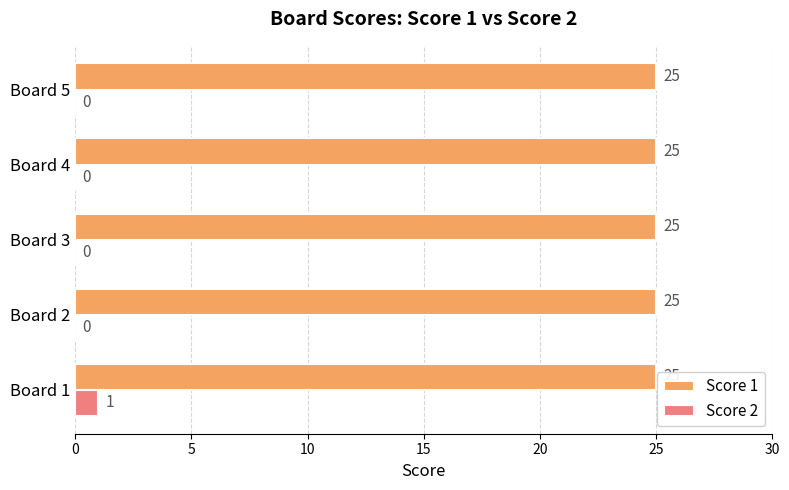

What is the sum of all Score 1 values?

125